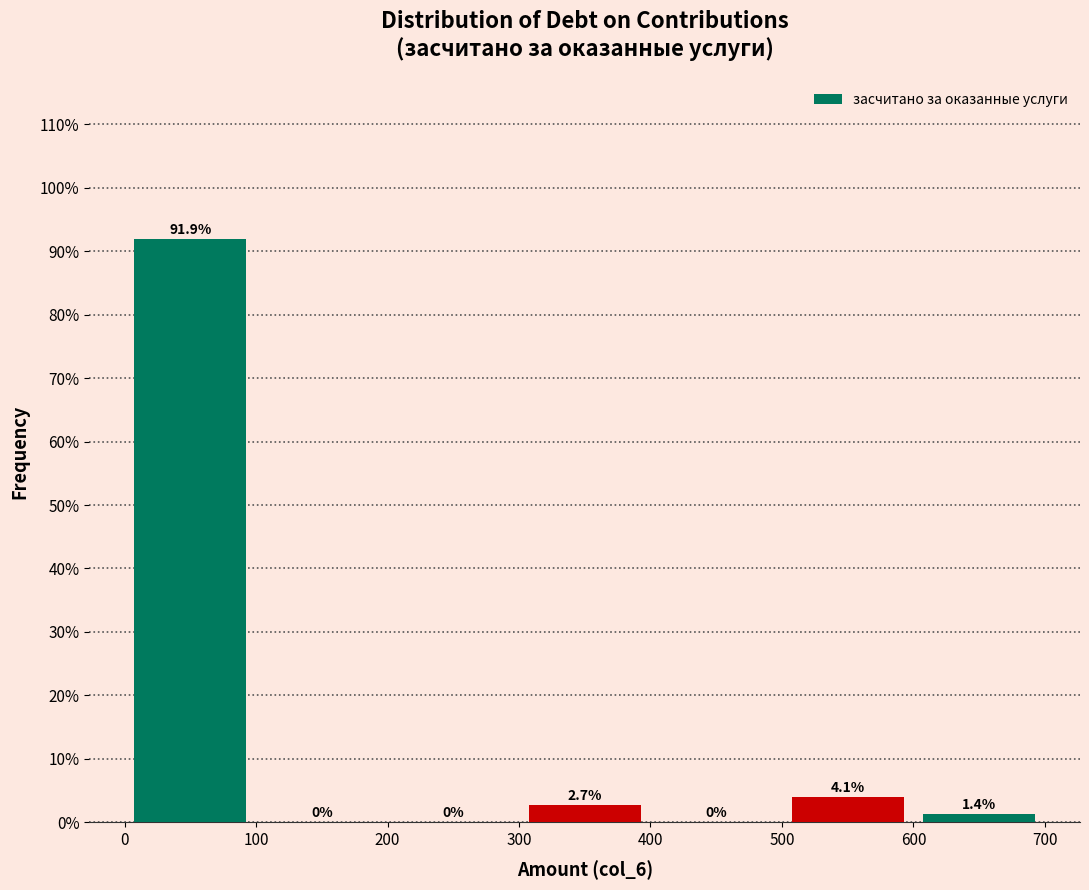

Reading left to right, transcribe this chart: for each bar, give the range it covers on the x-axis and its height.

0 to 100: 91.9
100 to 200: 0.0
200 to 300: 0.0
300 to 400: 2.7
400 to 500: 0.0
500 to 600: 4.1
600 to 700: 1.4